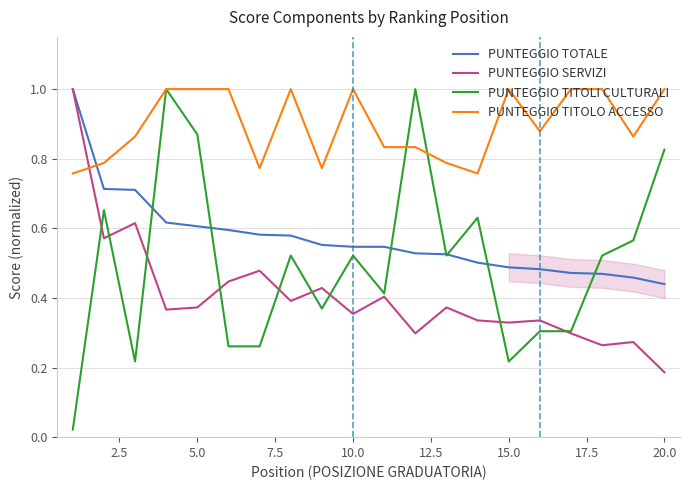

How many lines are shown in the chart?

4